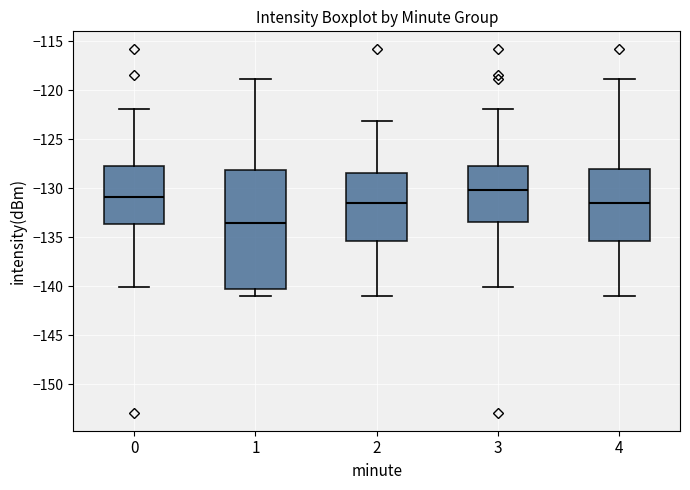

Which box is the tallest, from its lower edge to its upper edge?

1